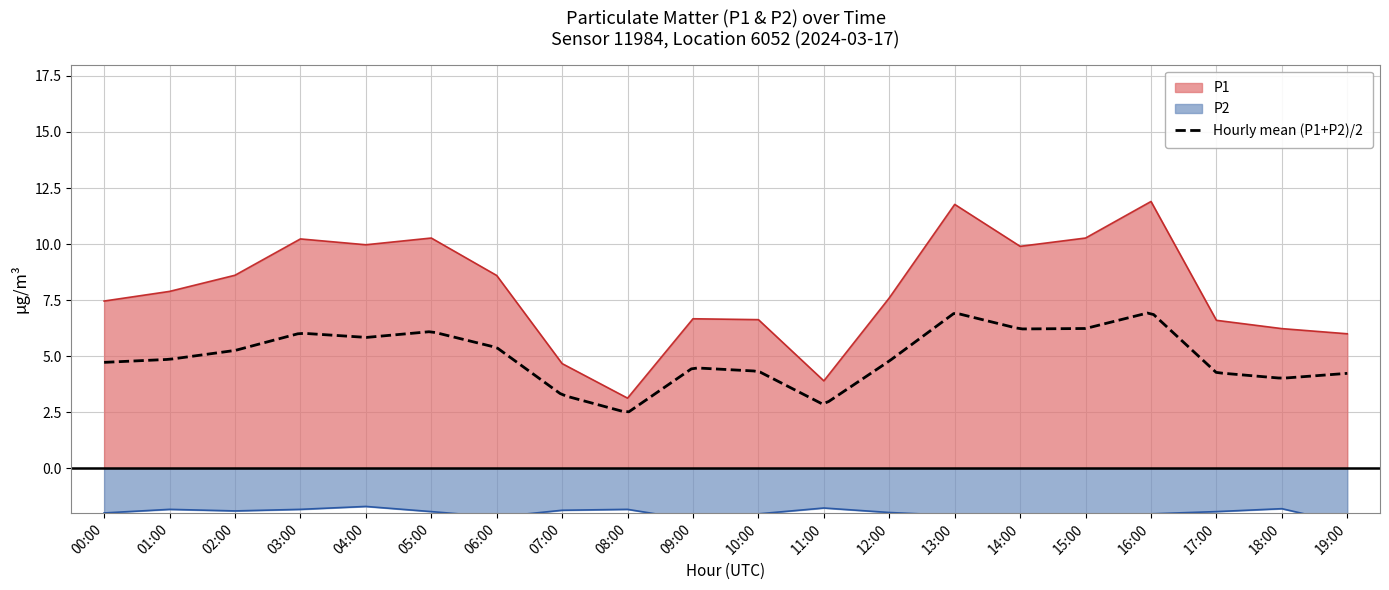

Where is the first local minimum for P1?

04:00